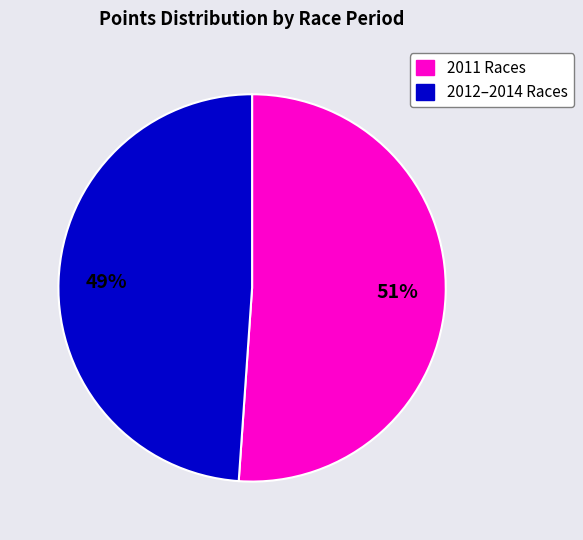

Is there any slice that represents more than half of the pie?

Yes